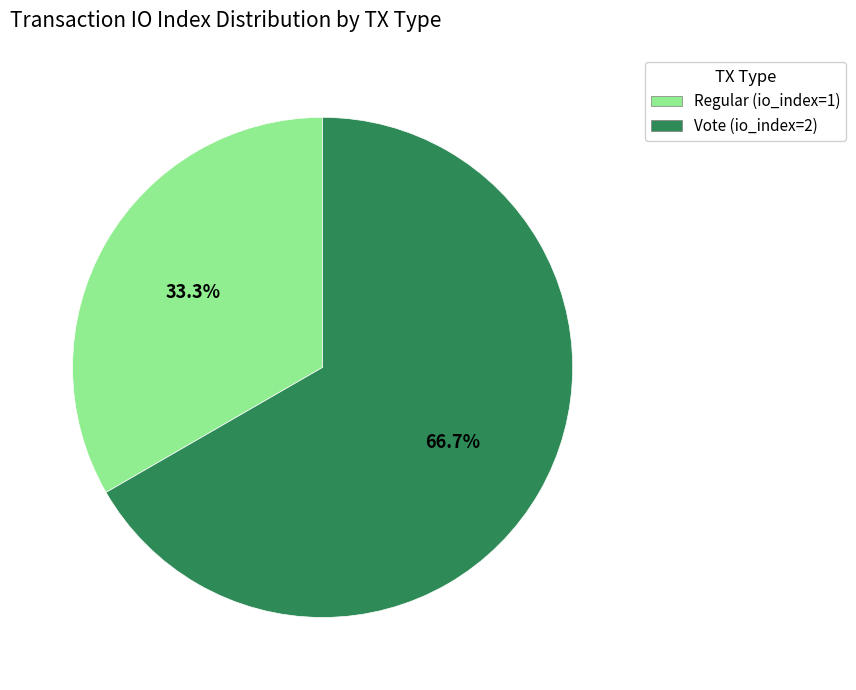

Is it true that Regular (io_index=1) is 19% of the pie?

False